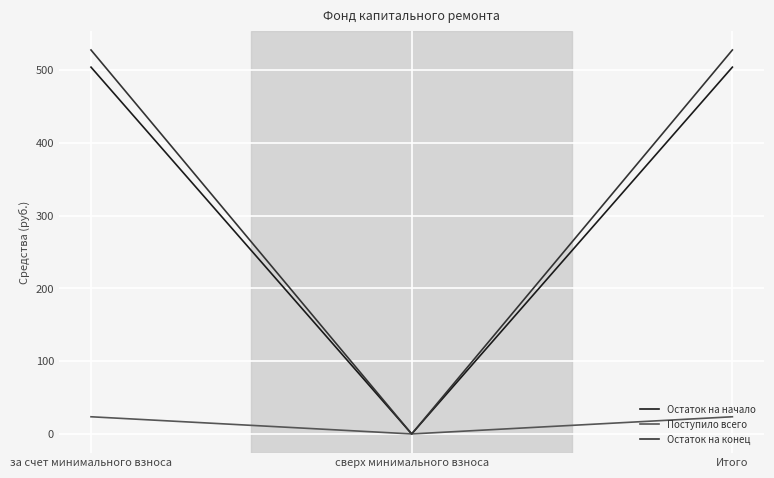

The Остаток на конец series shows 527.4 at Итого. True or false?

True